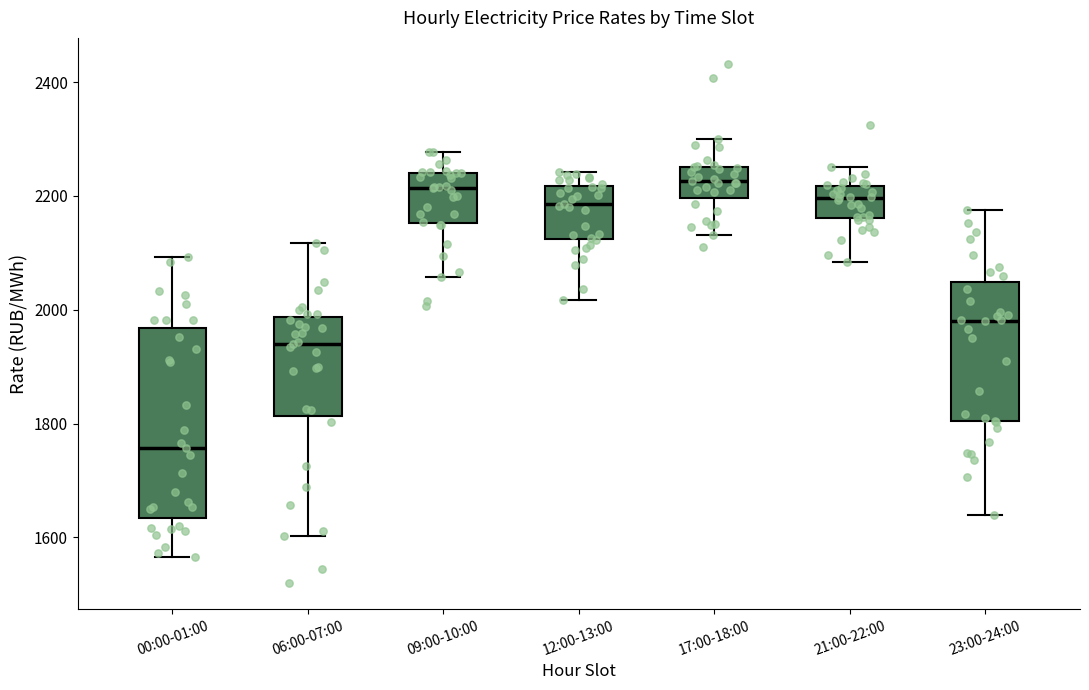

Which box is the tallest, from its lower edge to its upper edge?

00:00-01:00